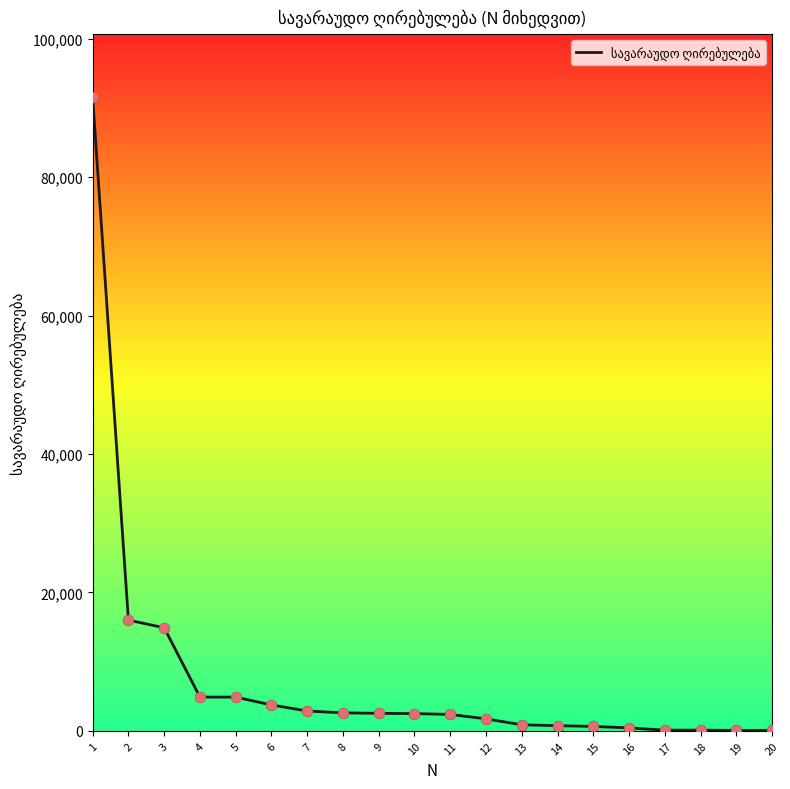

What is the ratio of the value at 5 to the value at 2?

0.3